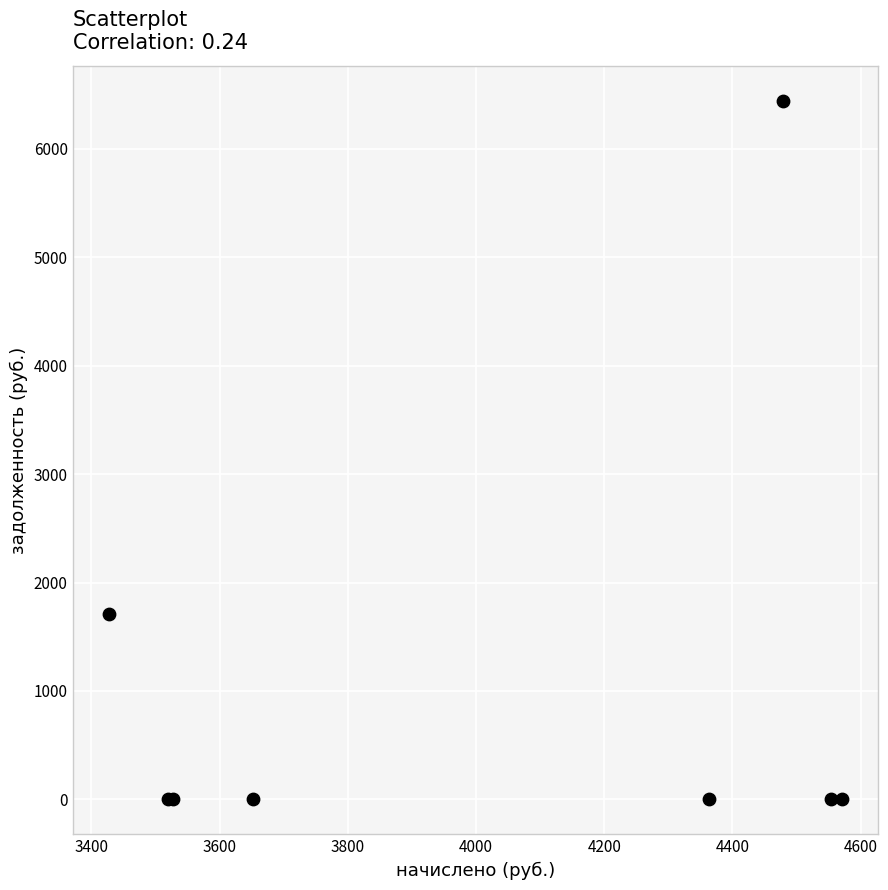

What Y value in the scatter plot is closest to 3221?

1714.0